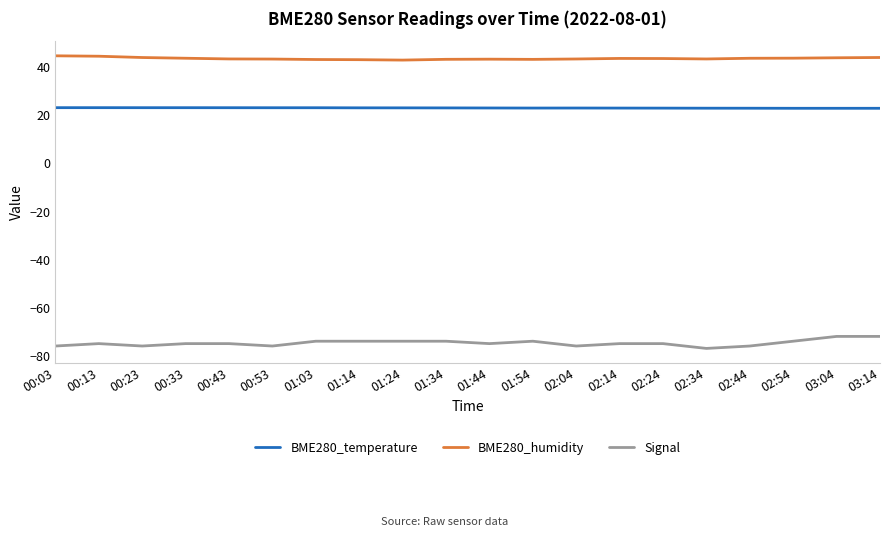

What is the maximum value for Signal?

-72.0